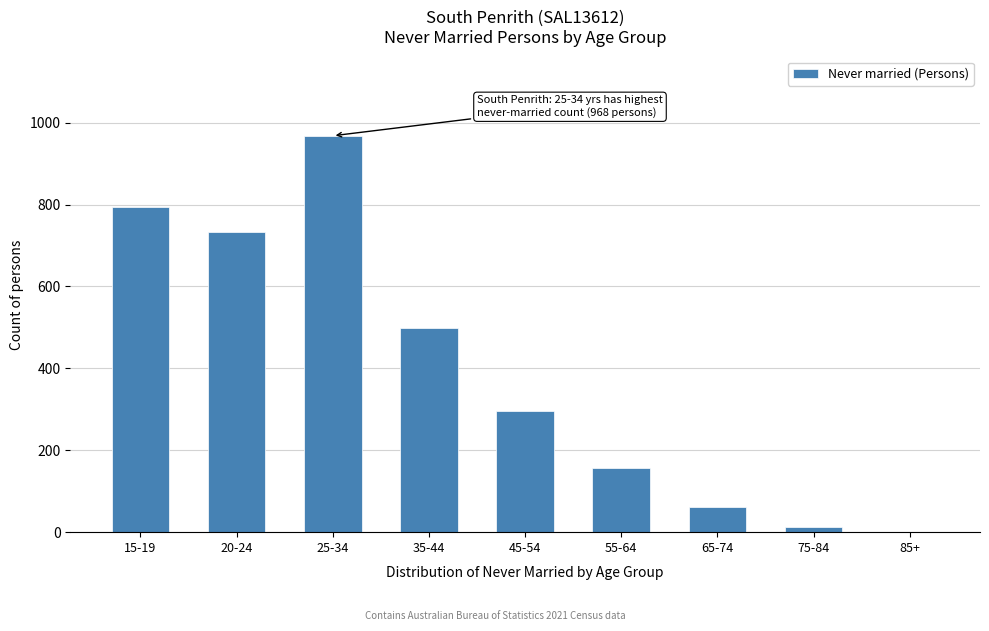

Reading left to right, list all the values displayed in this chart.

15-19=795	20-24=732	25-34=968	35-44=498	45-54=295	55-64=156	65-74=62	75-84=12	85+=0